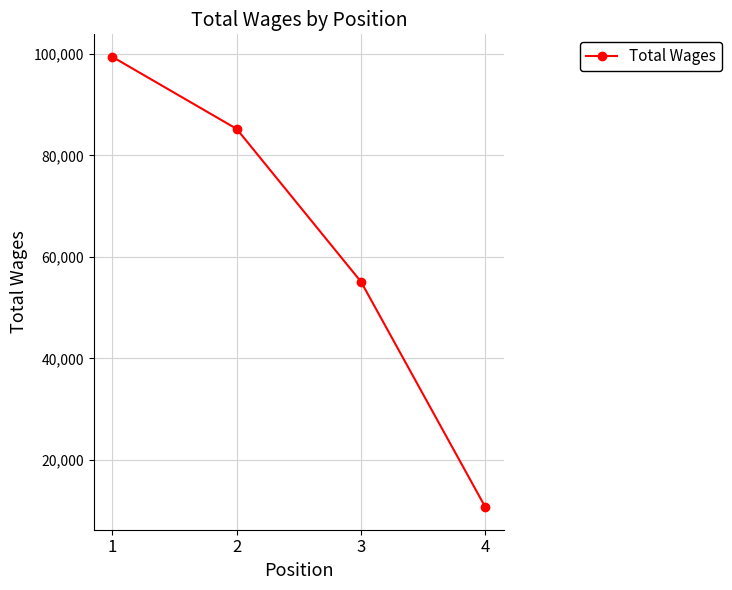

List the labels in order of value, largest first.

1, 2, 3, 4